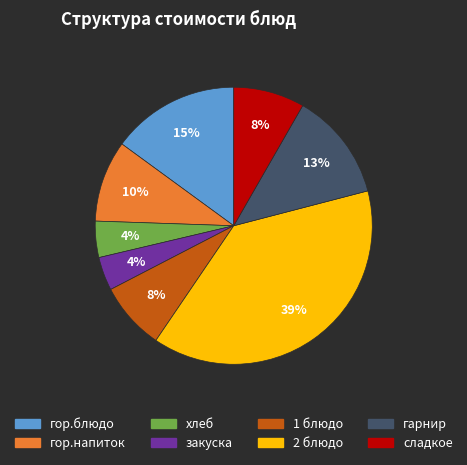

Count the number of slices in the pie.

8